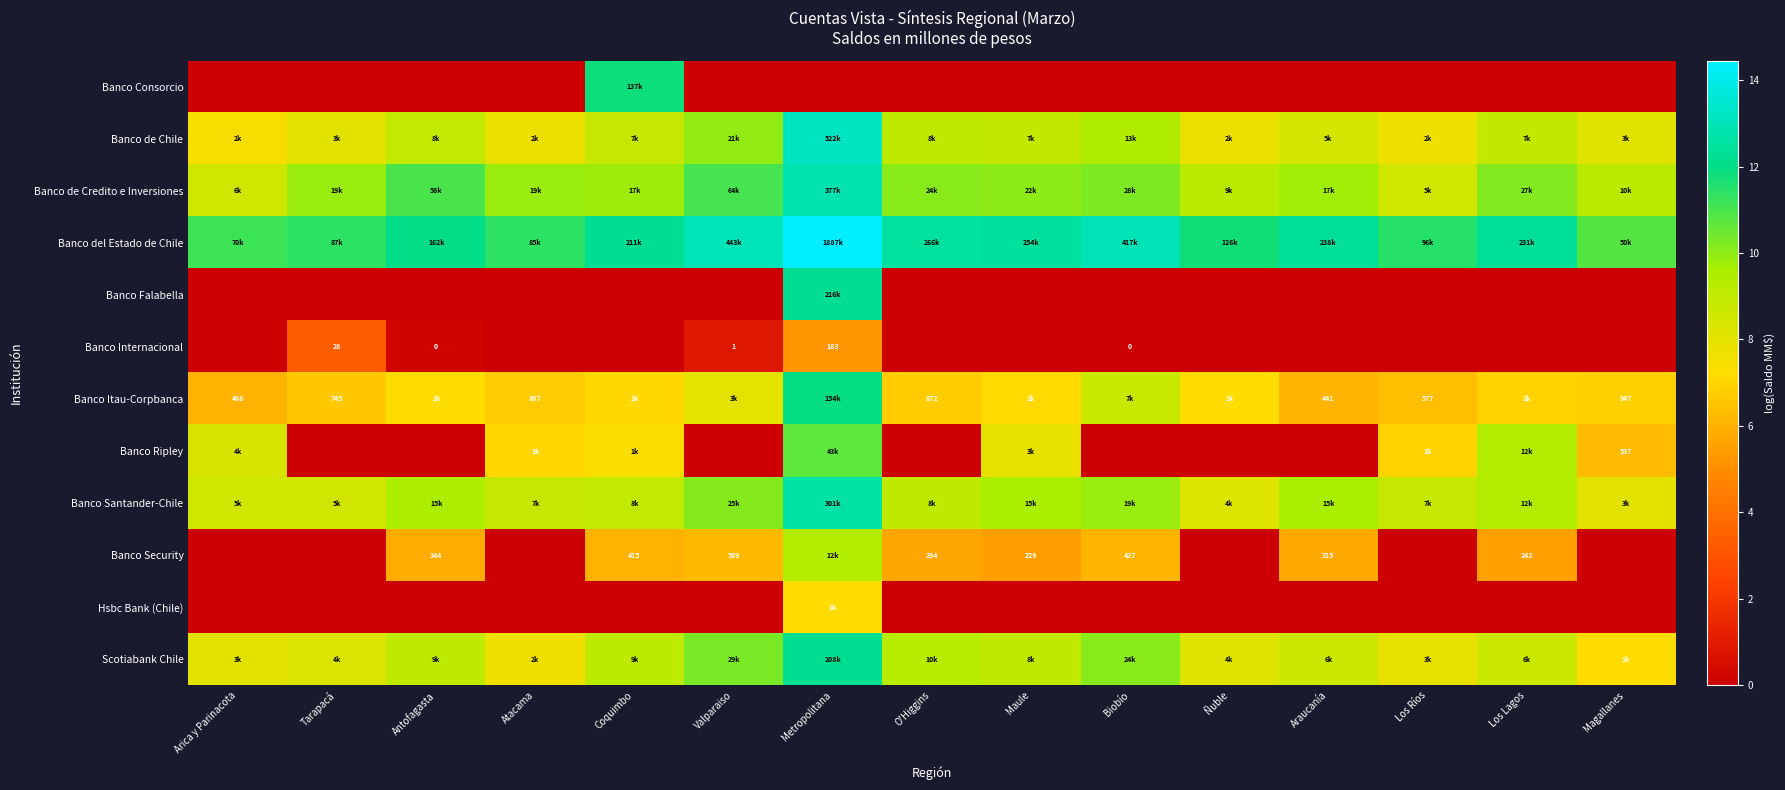

Which series has the largest total across all categories?

Banco del Estado de Chile